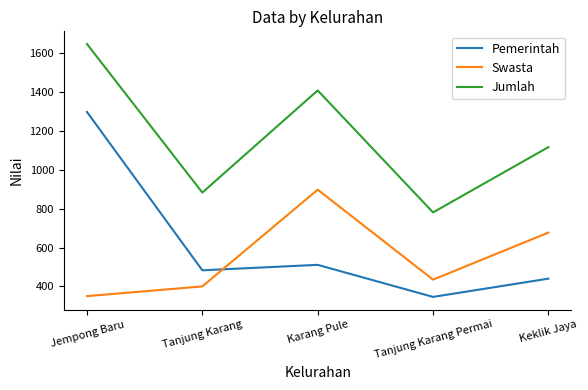

At which label does Pemerintah first exceed 483?

Jempong Baru